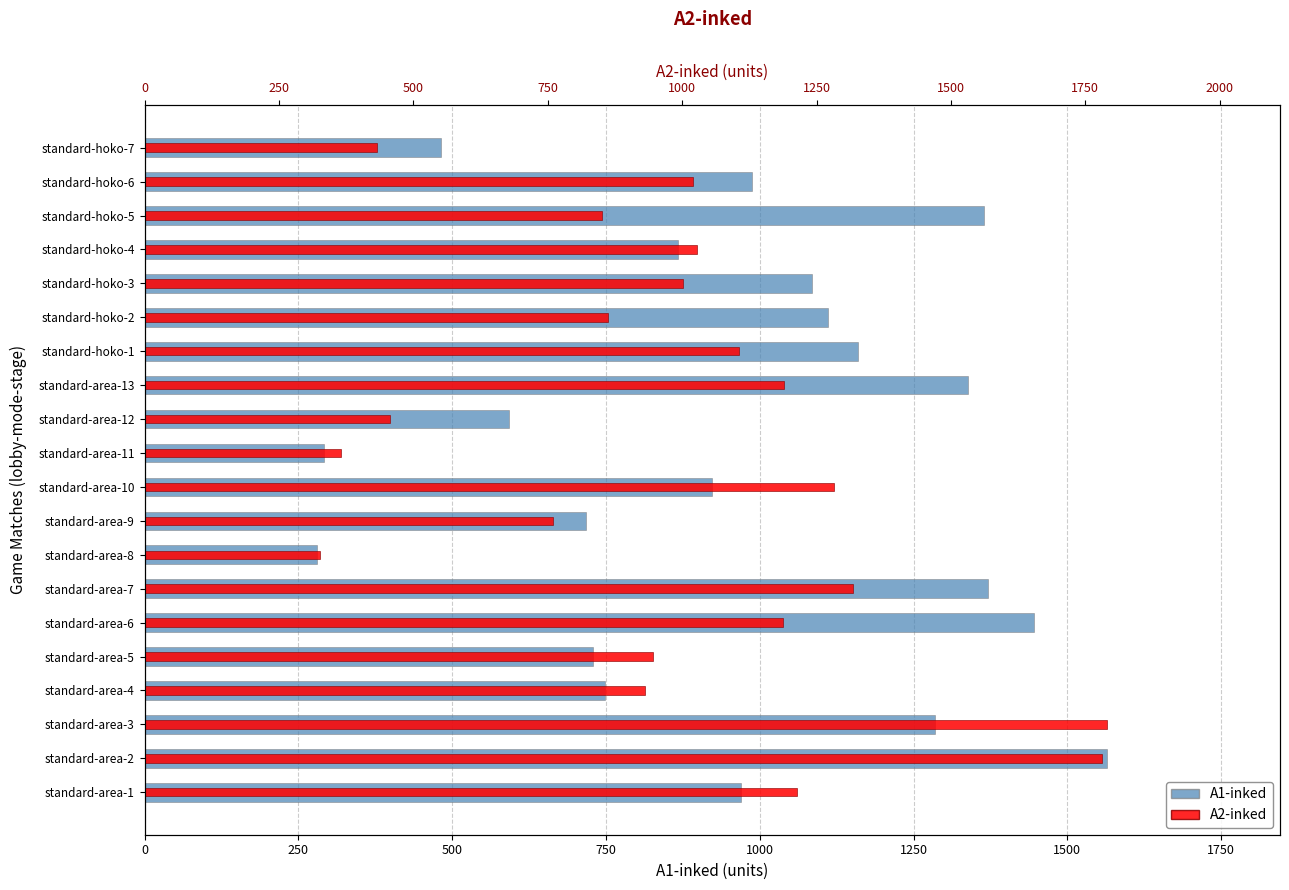

Which series has the largest range (max minus min)?

A2-inked